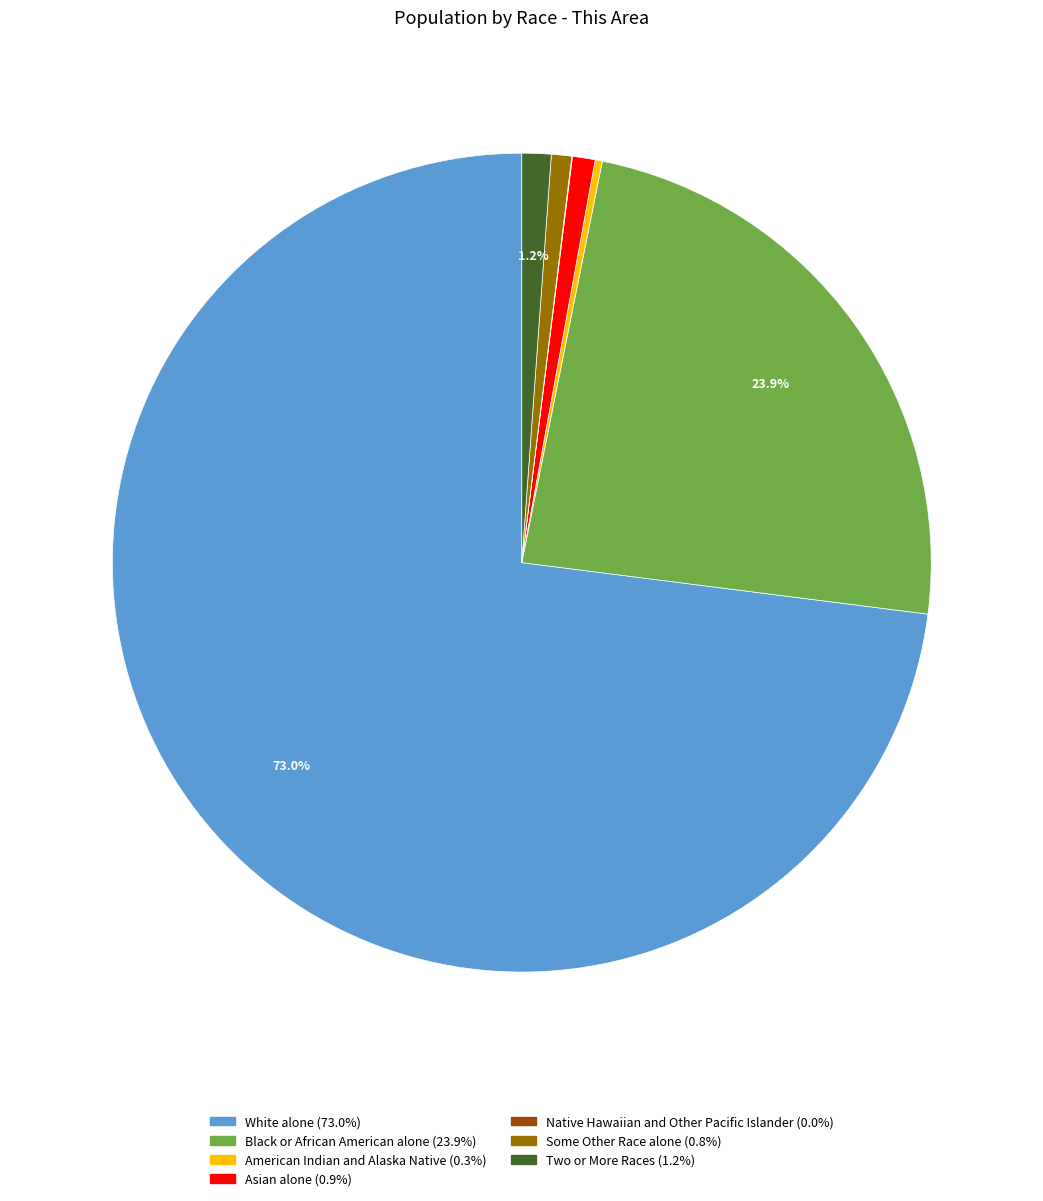

Is it true that American Indian and Alaska Native is 0% of the pie?

True